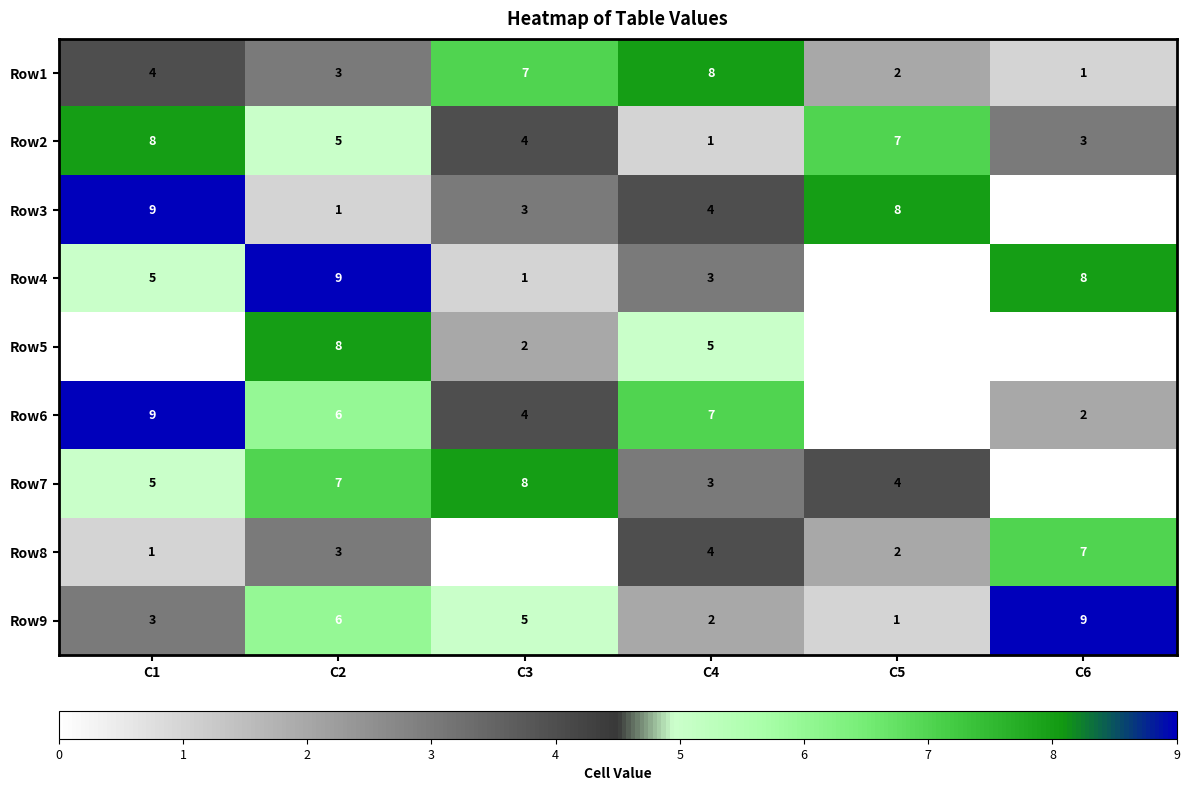

Is the value of Row1 at C1 greater than the value of Row7 at C4?

Yes